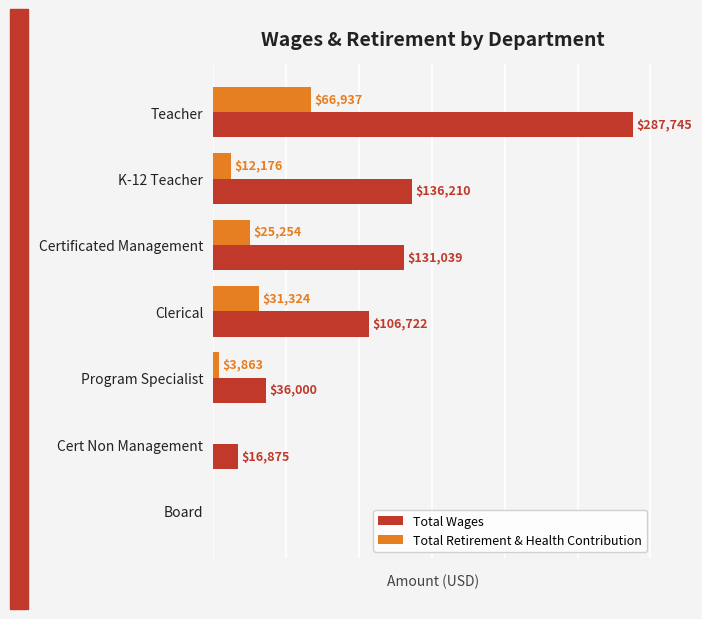

At which category is the sum across all series the highest?

Teacher